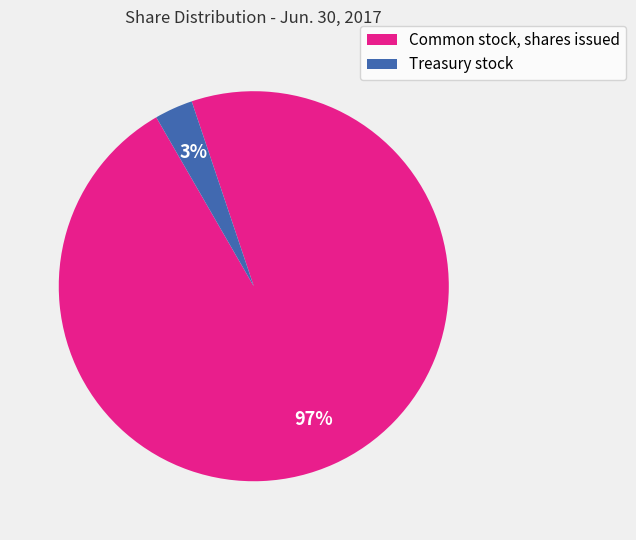

How many segments does this pie chart have?

2